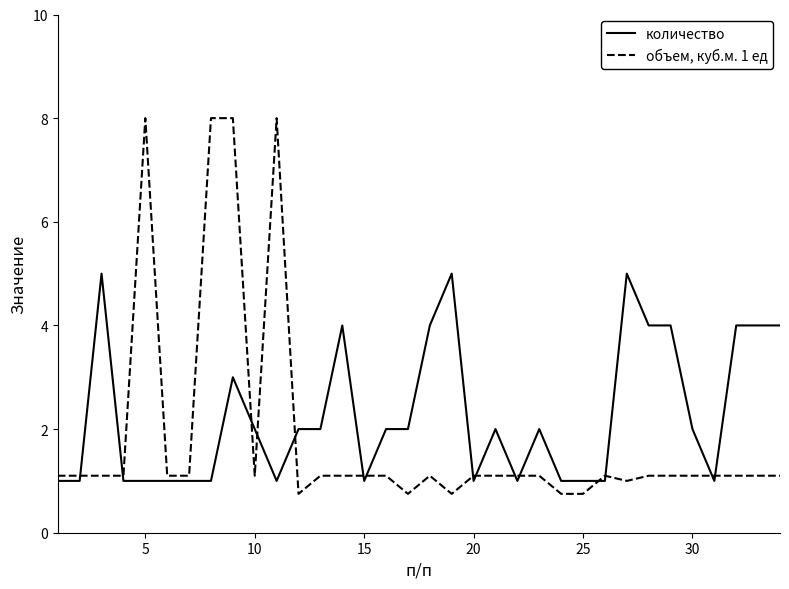

What is the maximum value for объем, куб.м. 1 ед?

8.0